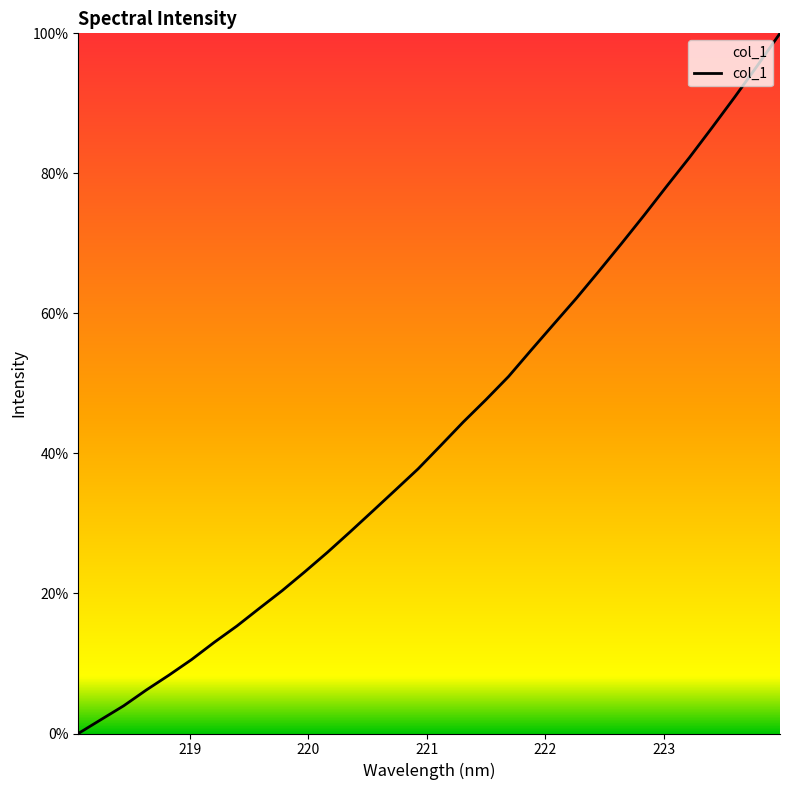

What is the difference between the maximum and minimum values?

100.0